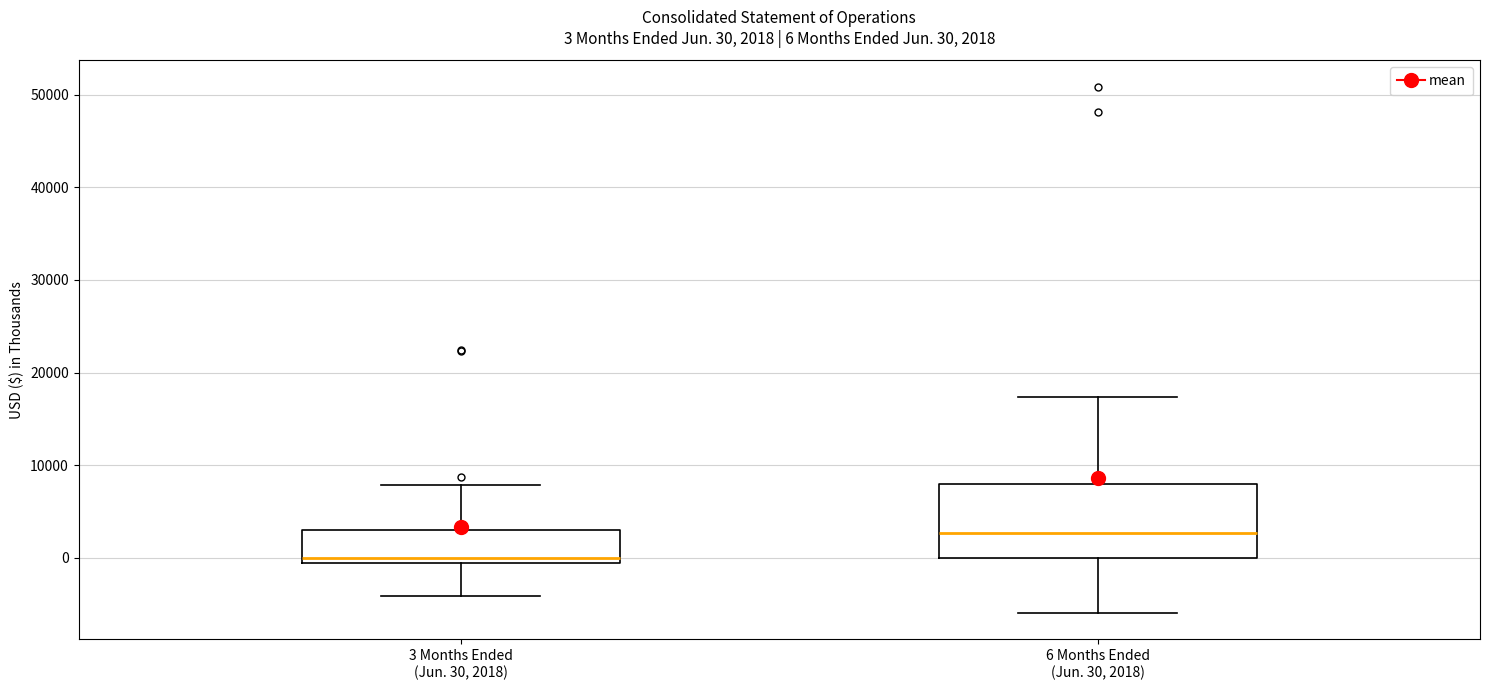

Which box is the tallest, from its lower edge to its upper edge?

6 Months Ended (Jun. 30, 2018)